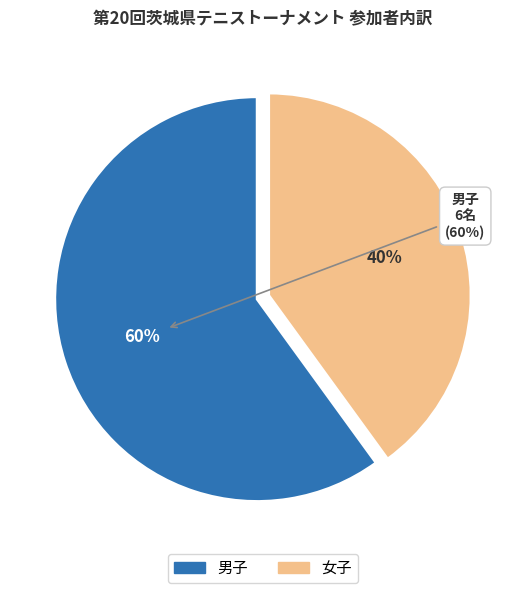

To the nearest percent, what portion does 男子 represent?

60%